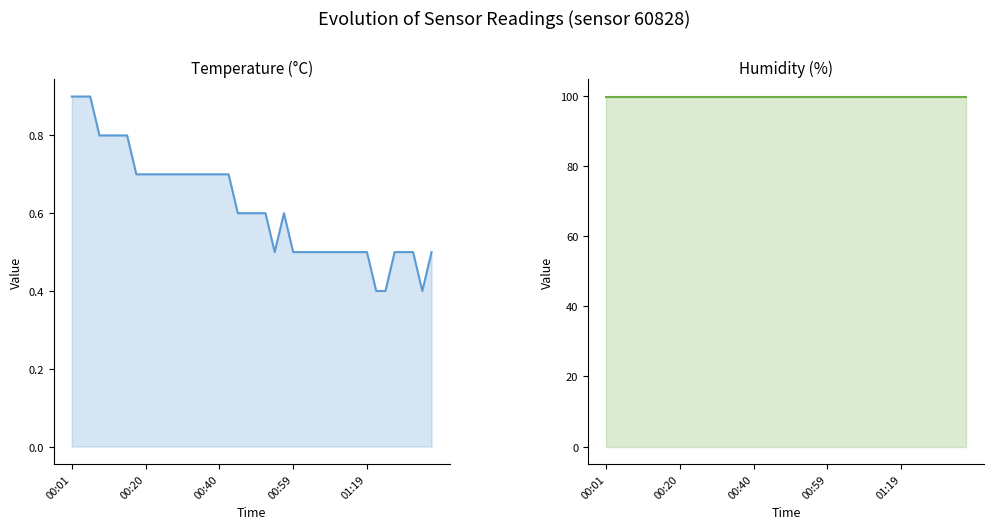

List the series in order of their peak value, highest first.

humidity, temperature